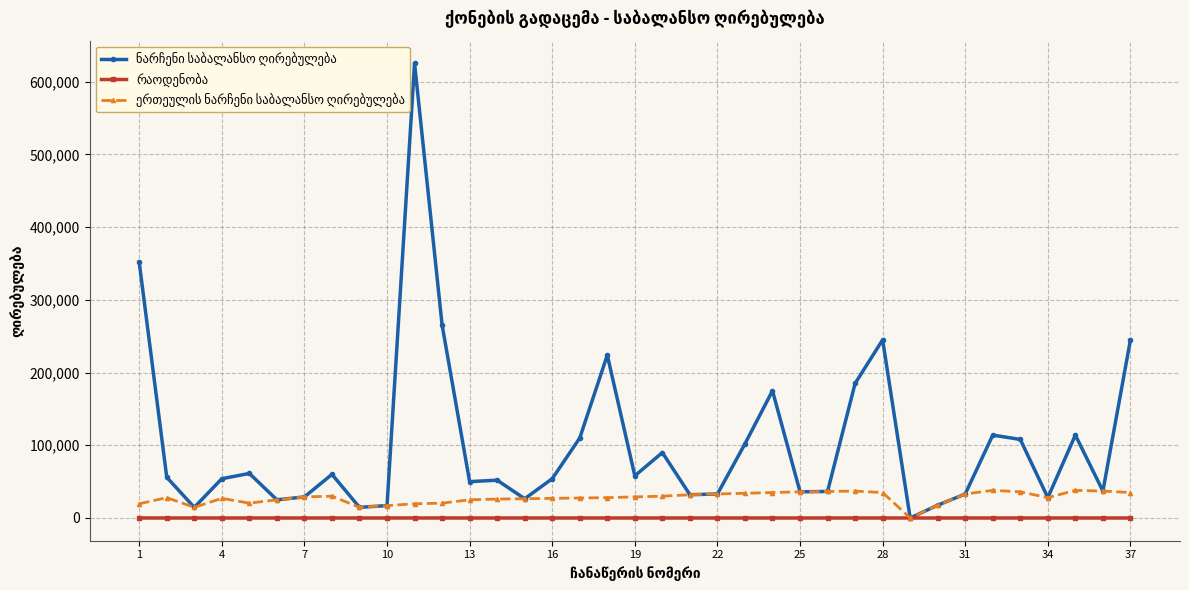

Count the number of data series in this chart.

3